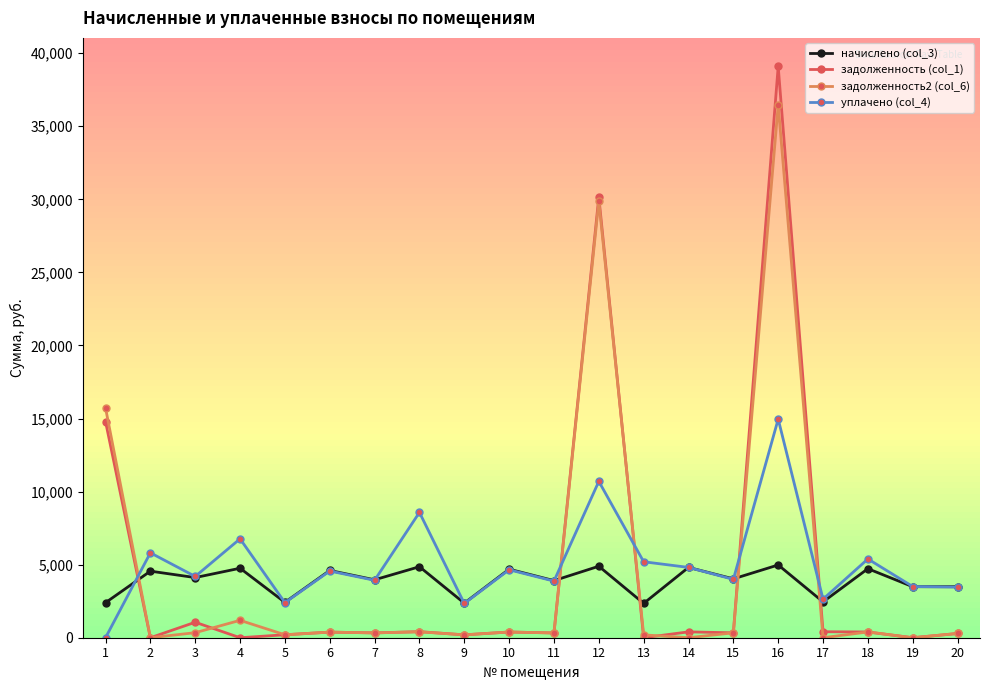

Is the value of задолженность (col_1) at 10 greater than the value of начислено (col_3) at 9?

No